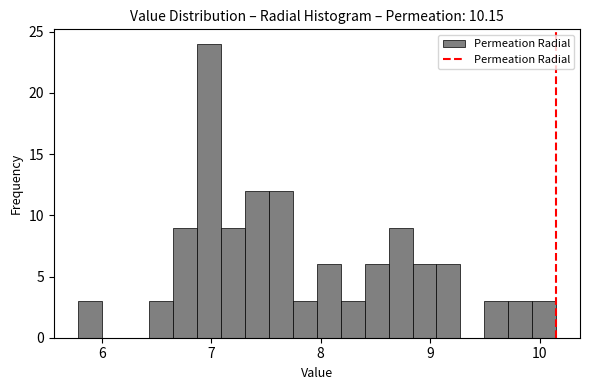

Around what value on the x-axis is the tallest bar? Give the approximate position of its centre, as read against the axis.

7.0